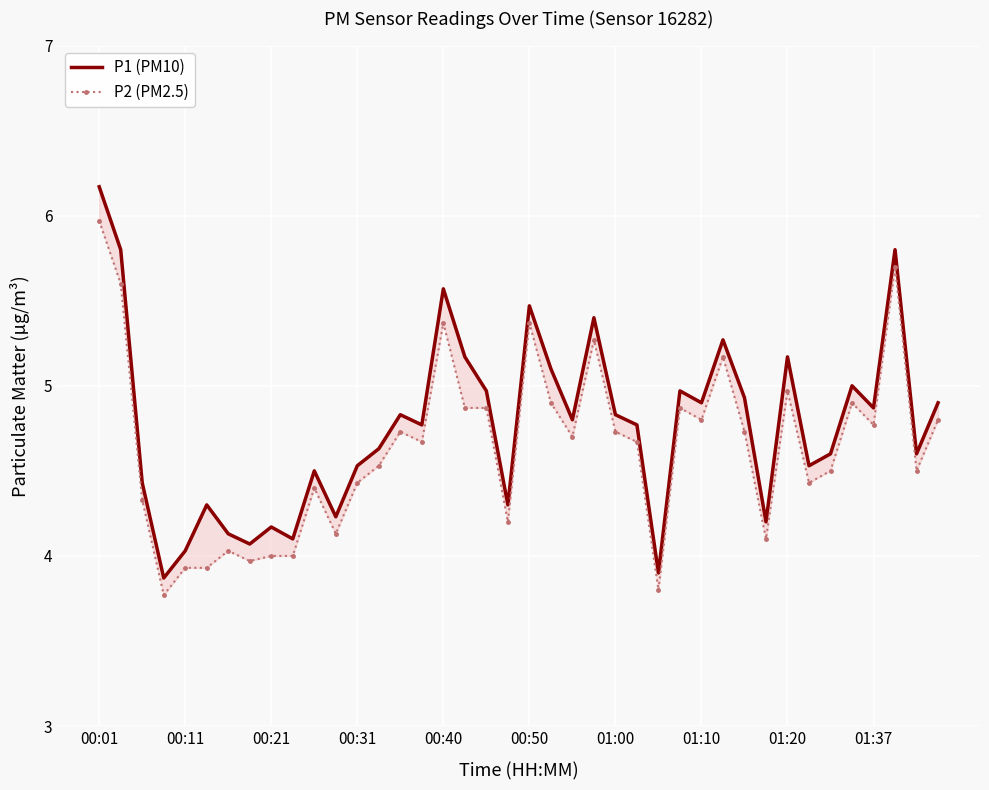

At which category does the chart reach its peak across all series?

00:01